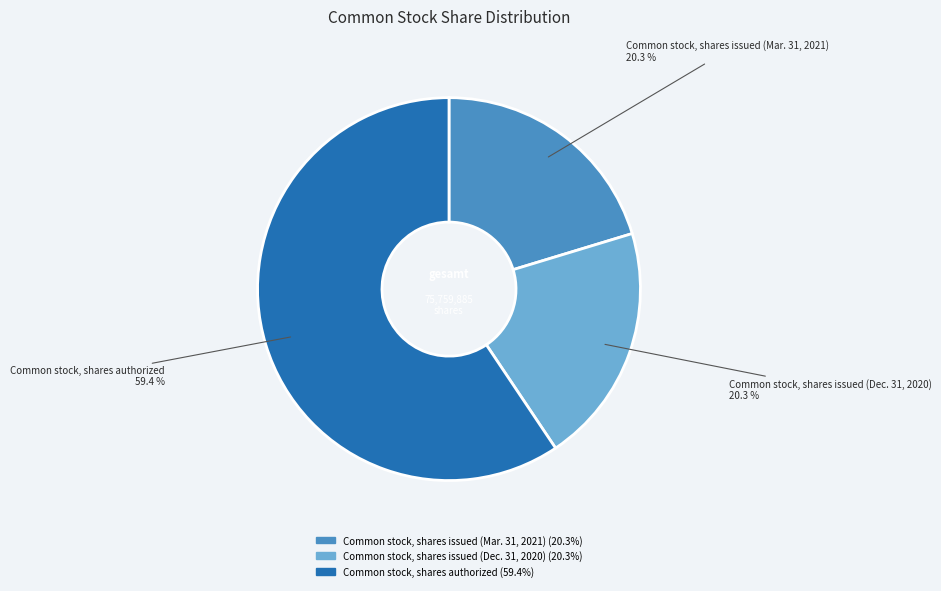

To the nearest percent, what is the difference between the Common stock, shares issued (Dec. 31, 2020) and Common stock, shares authorized slice percentages?

39%